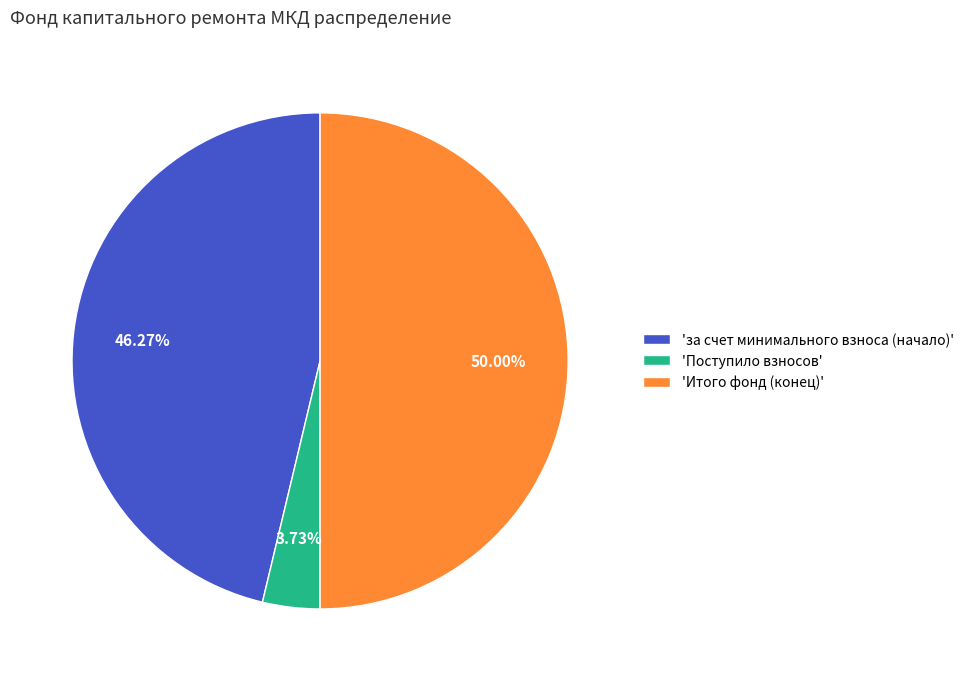

What is the smallest slice in the pie chart?

'Поступило взносов'